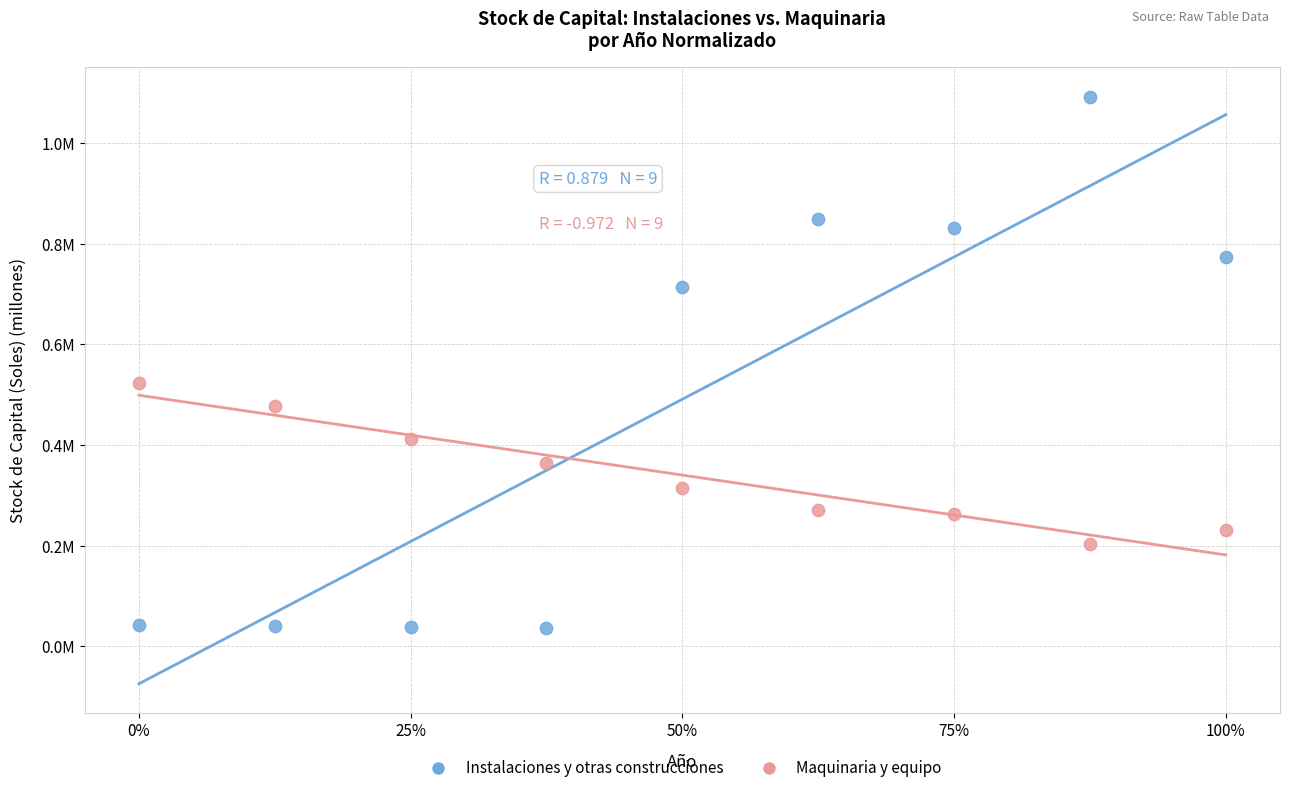

Which series reaches the minimum Y coordinate?

Instalaciones y otras construcciones